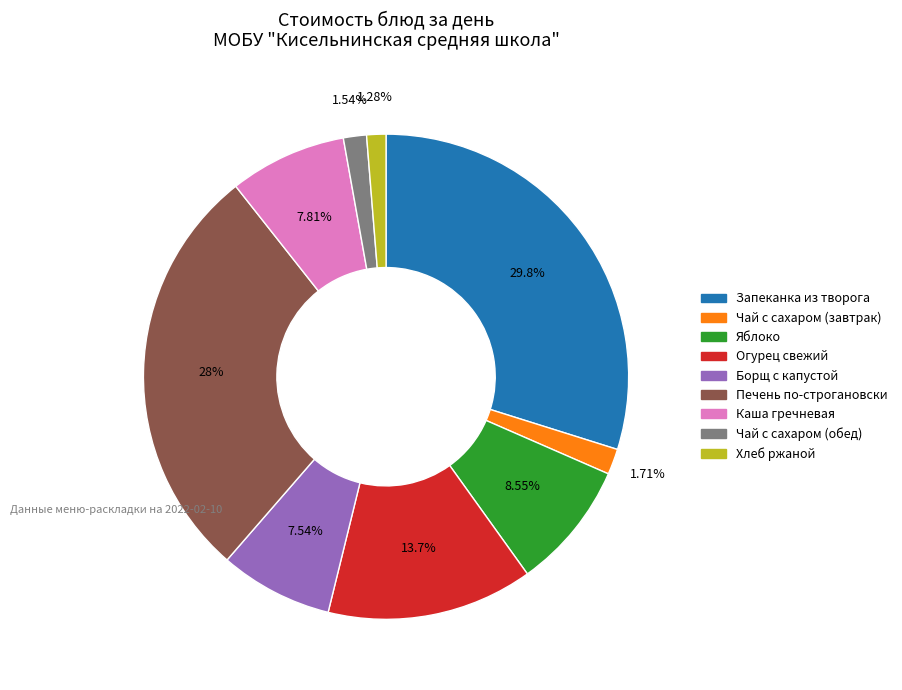

To the nearest percent, what is the difference between the largest and smallest slice percentages?

29%